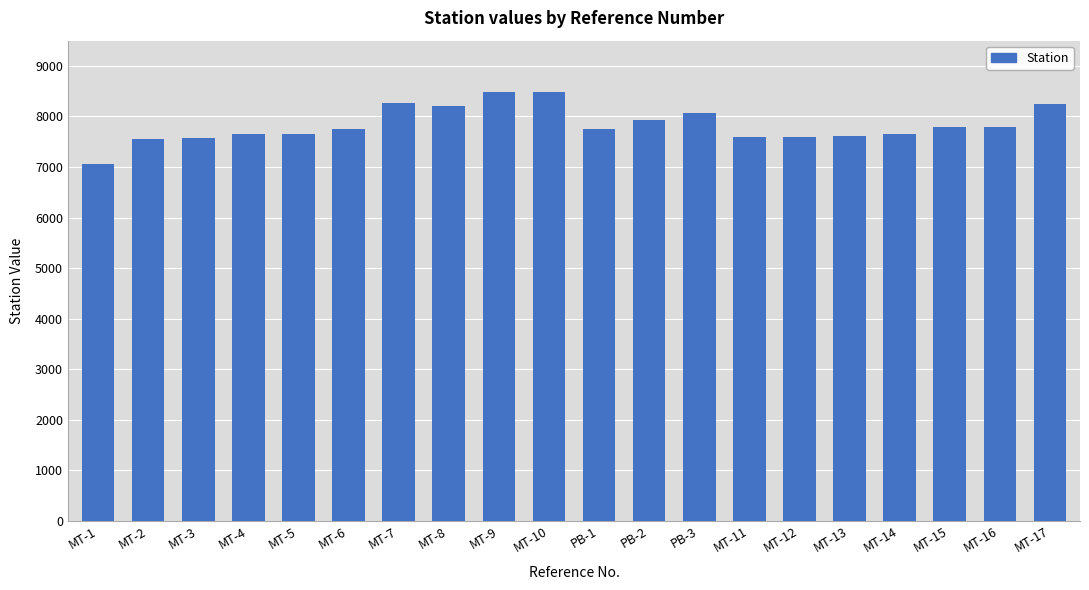

What is the label of the 16th bar from the right?

MT-5